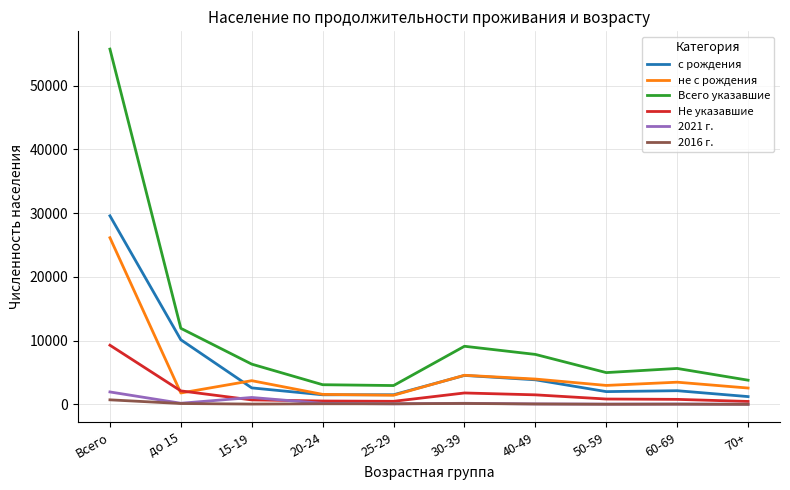

Between 25-29 and 50-59, which series saw the biggest shift?

Всего указавшие